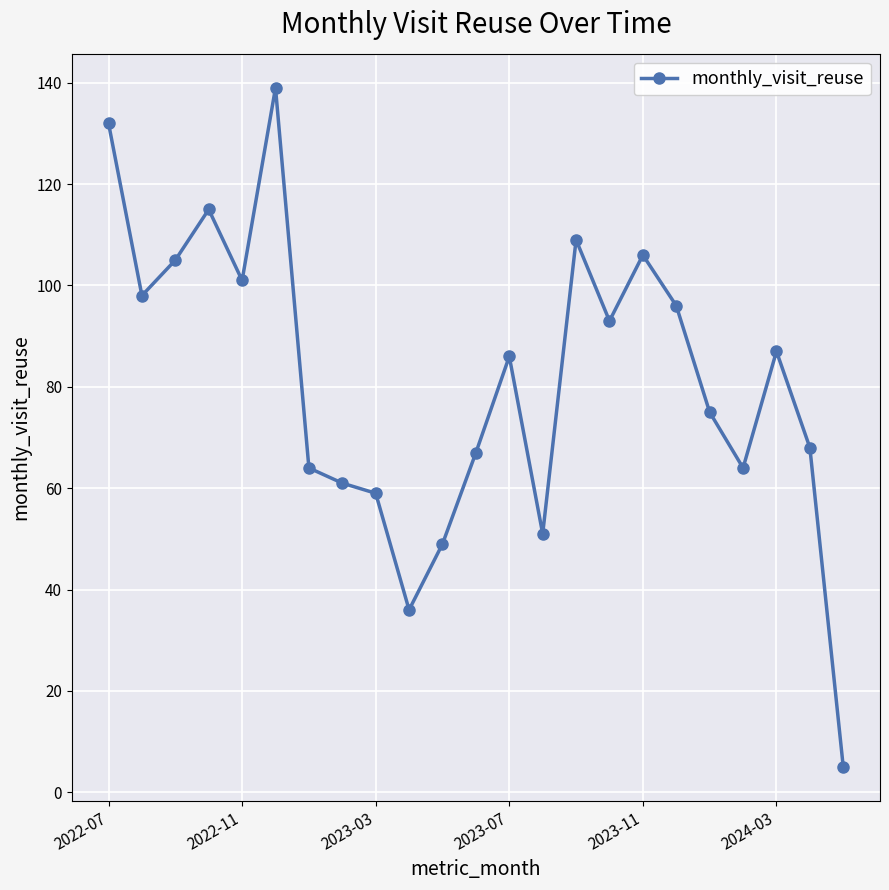

What is the difference between the maximum and minimum values?

134